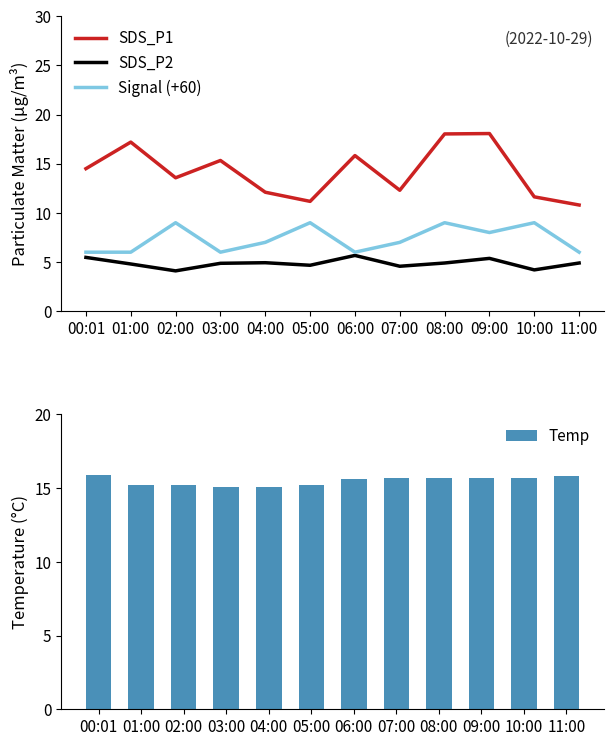

Reading left to right, list all the values displayed in this chart.

SDS_P1: 14.5	17.2	13.6	15.3	12.1	11.2	15.8	12.3	18.0	18.1	11.6	10.8
SDS_P2: 5.5	4.8	4.1	4.9	4.9	4.7	5.7	4.6	4.9	5.4	4.2	4.9
Signal (+60): 6.0	6.0	9.0	6.0	7.0	9.0	6.0	7.0	9.0	8.0	9.0	6.0
Temp: 15.9	15.2	15.2	15.1	15.1	15.2	15.6	15.7	15.7	15.7	15.7	15.8